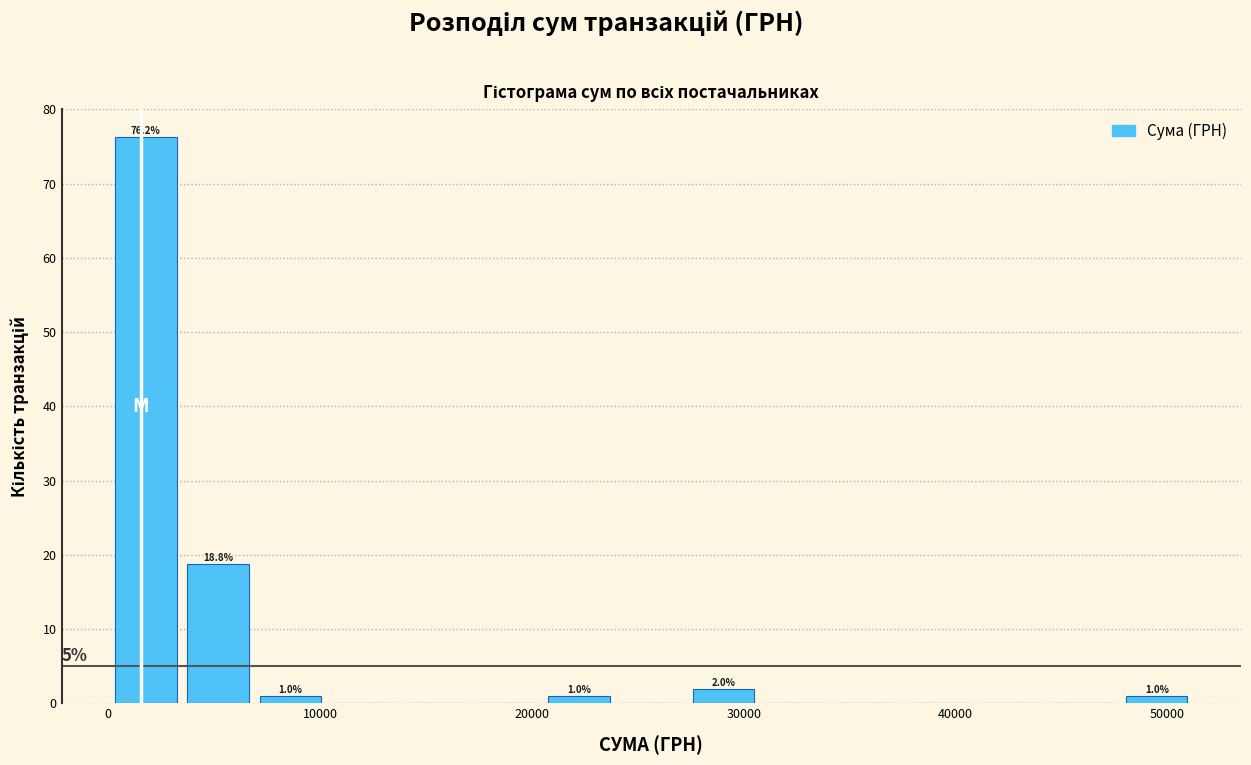

Read against the x-axis, roughly where is the centre of the tallest bar?

2000